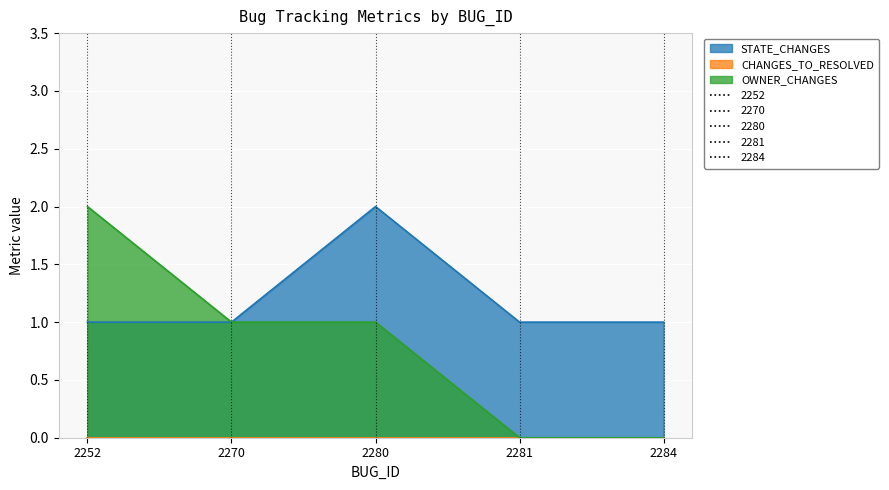

At which label is OWNER_CHANGES closest to 1?

2270